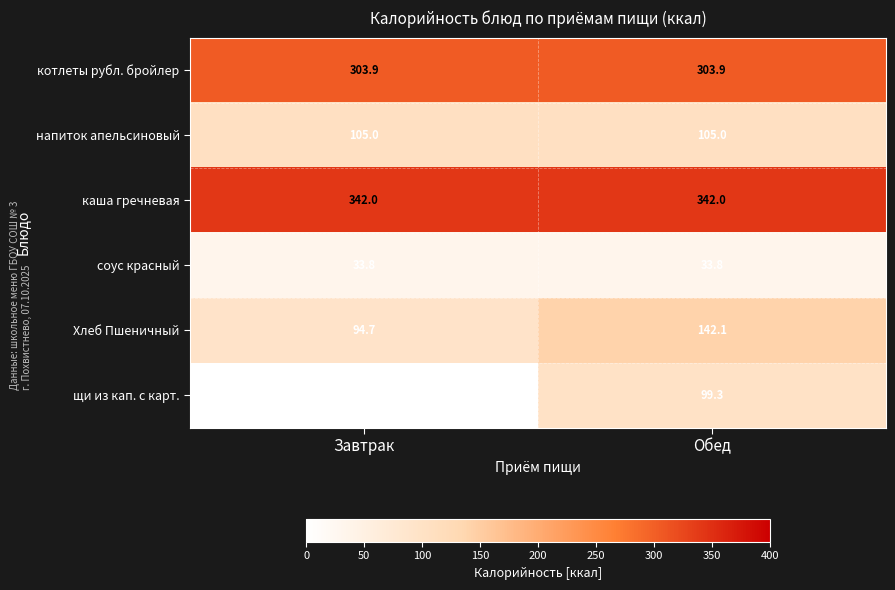

Rank the series by their maximum value, from lowest to highest.

соус красный, щи из кап. с карт., напиток апельсиновый, Хлеб Пшеничный, котлеты рубл. бройлер, каша гречневая